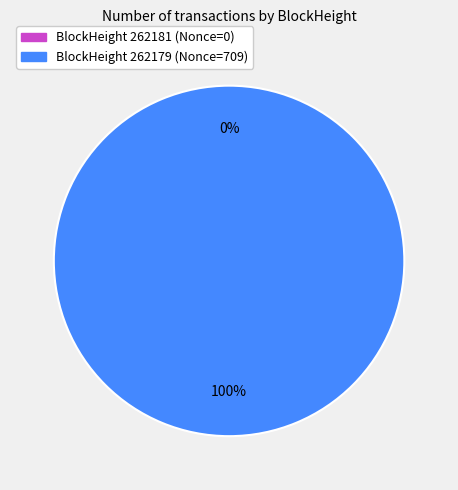

Do 262179 and 262181 together represent more than half of the pie?

Yes